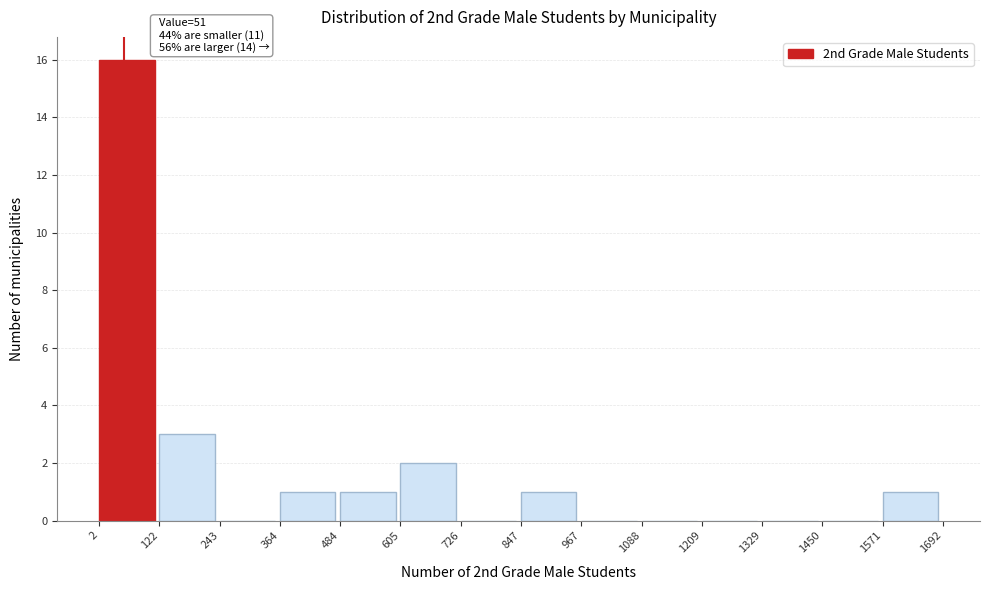

Which range on the x-axis has the tallest bar?

2 to 122